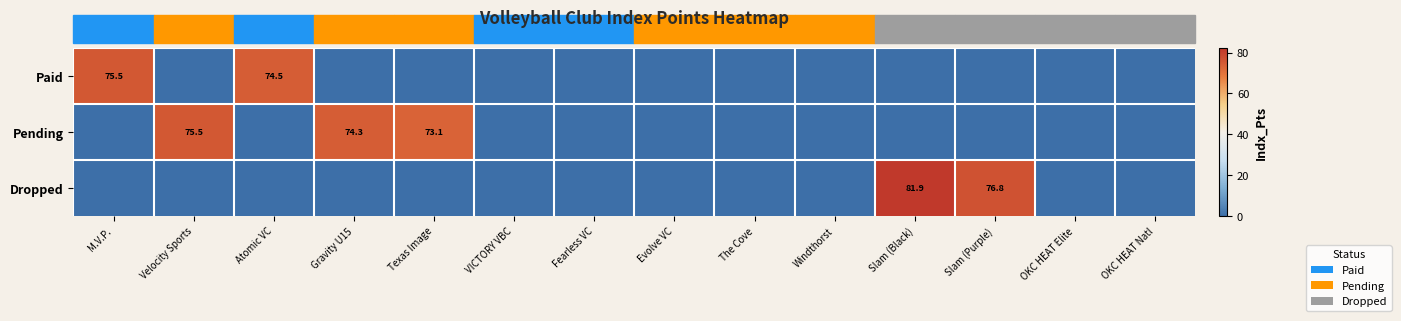

Which series has the largest range (max minus min)?

Dropped